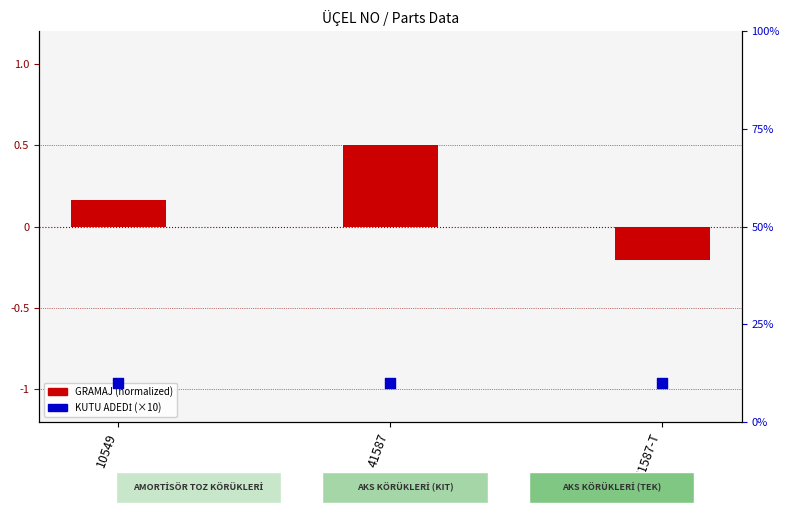

Which series contains the lowest Y value?

GRAMAJ (normalized)